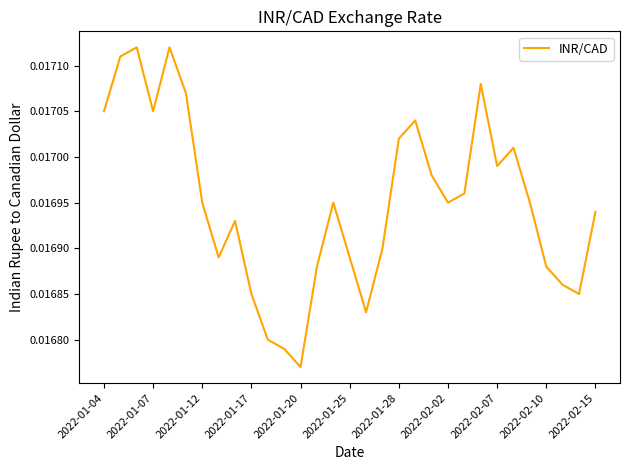

Which label corresponds to the smallest value in the chart?

2022-01-20